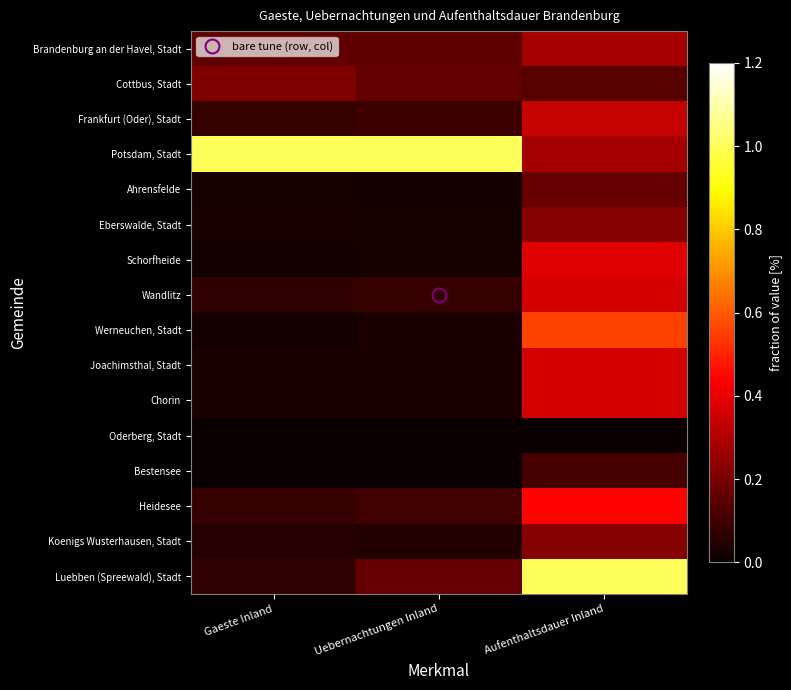

Count the number of data series in this chart.

16